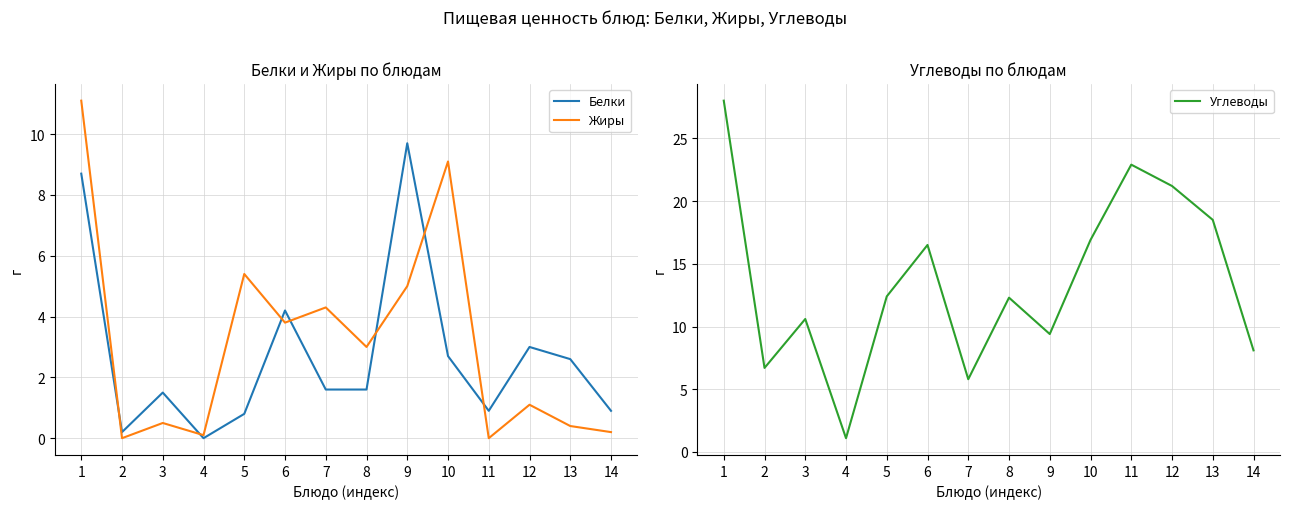

Which series has the widest spread of values?

Углеводы